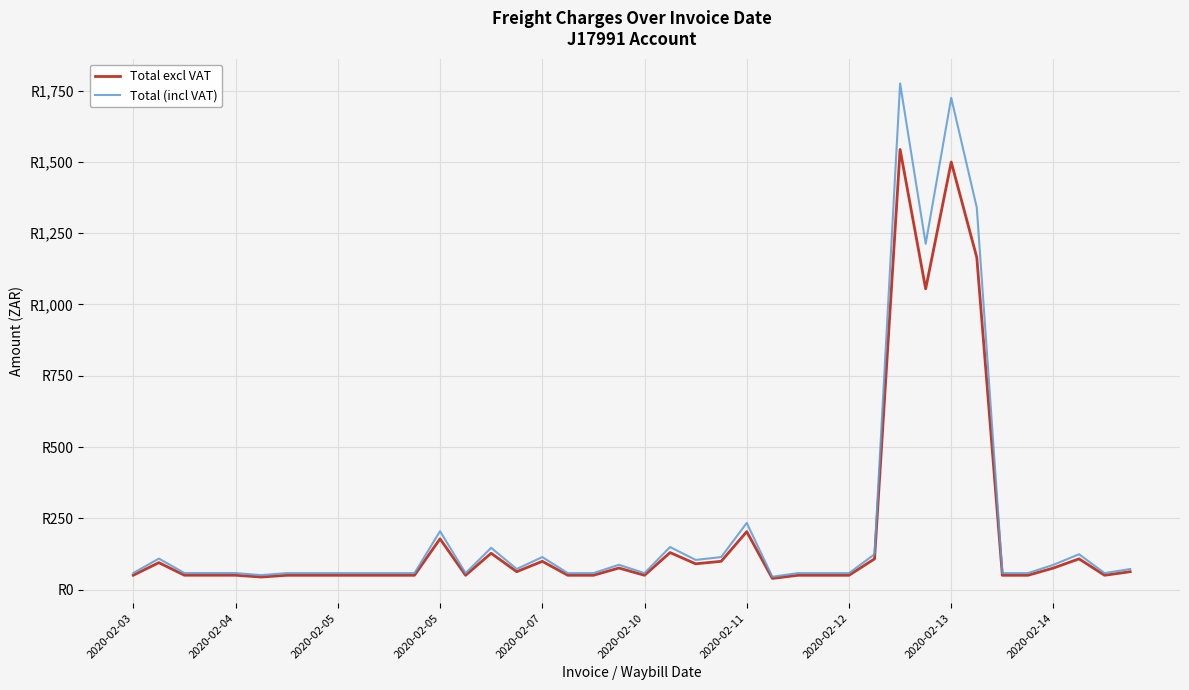

What is the highest value of the Total (incl VAT) series?

1775.1